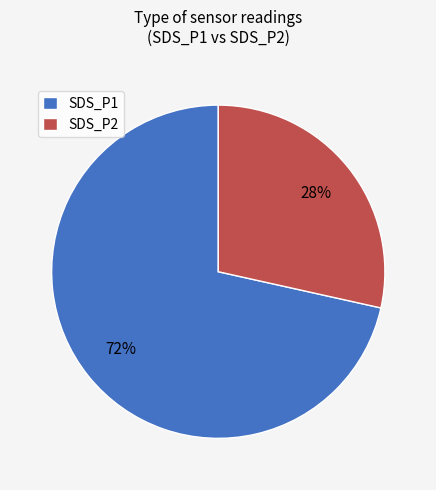

Is there a majority slice in this chart?

Yes